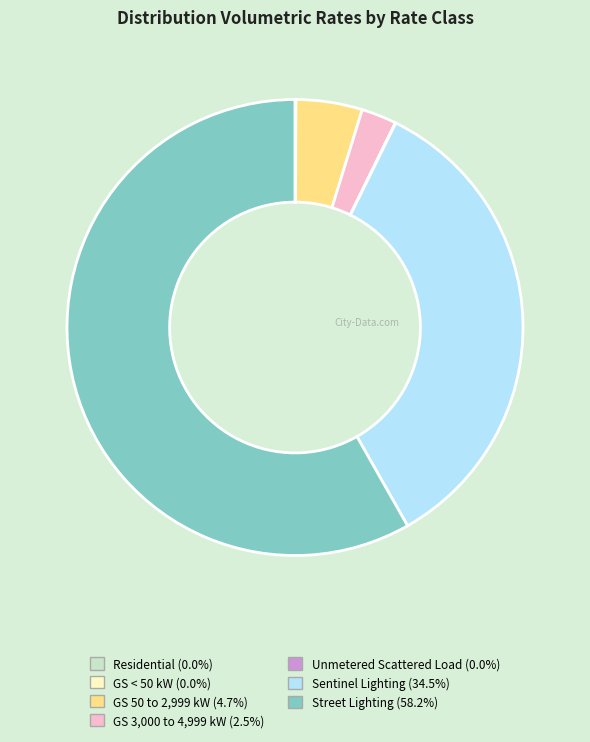

Is Street Lighting the majority of the pie?

Yes